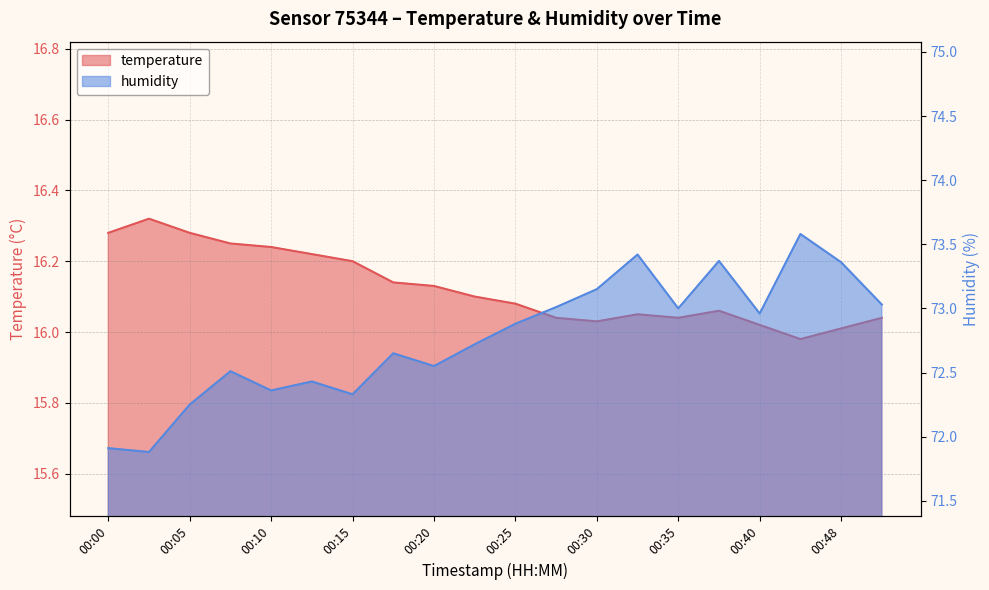

Which series has the largest total across all categories?

humidity